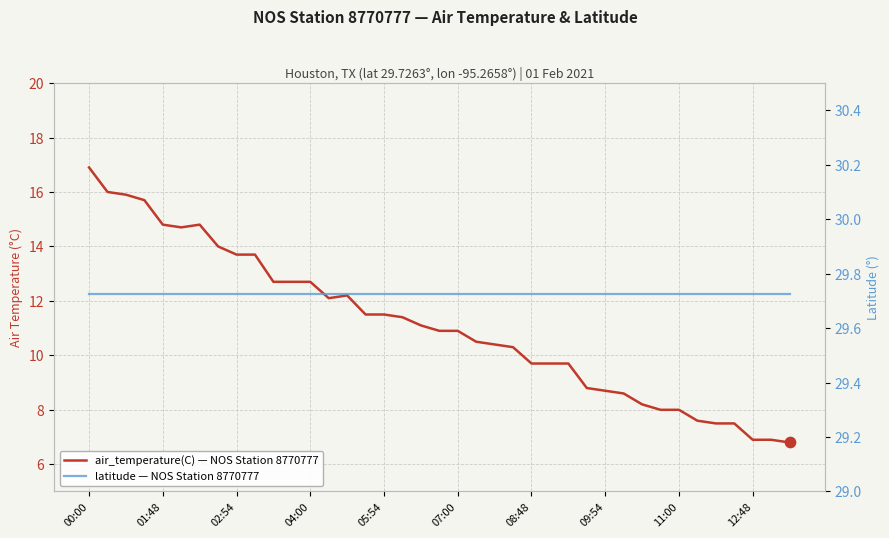

At which category is the sum across all series the highest?

00:00